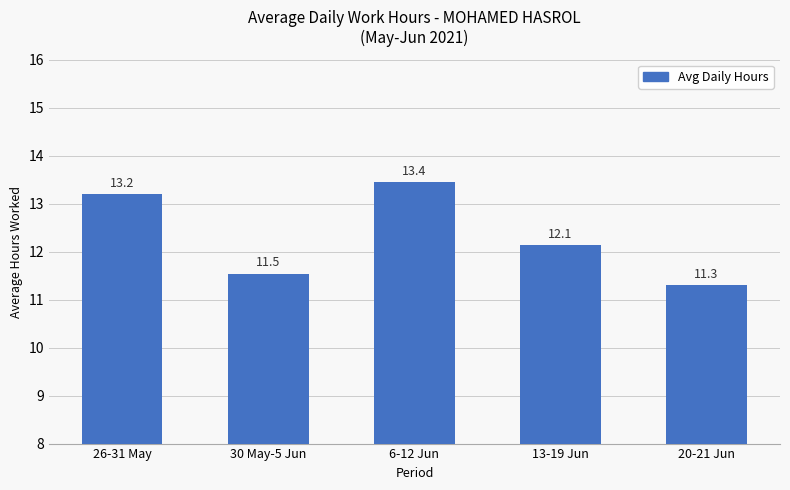

List the labels in order of value, largest first.

6-12 Jun, 26-31 May, 13-19 Jun, 30 May-5 Jun, 20-21 Jun